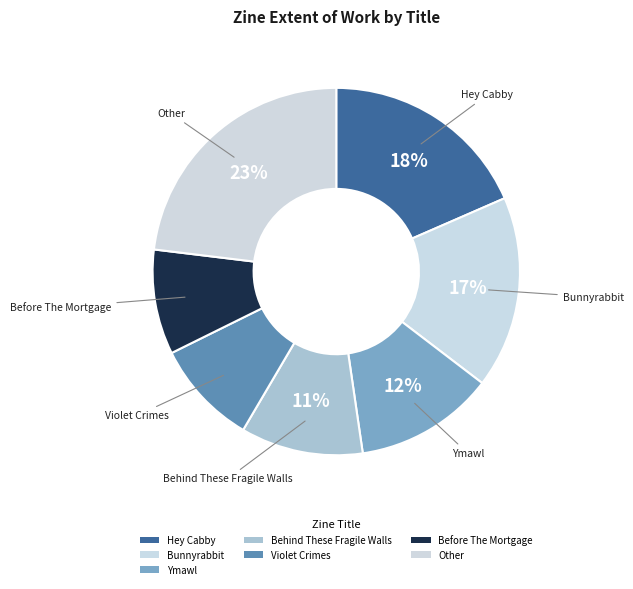

How many segments does this pie chart have?

7